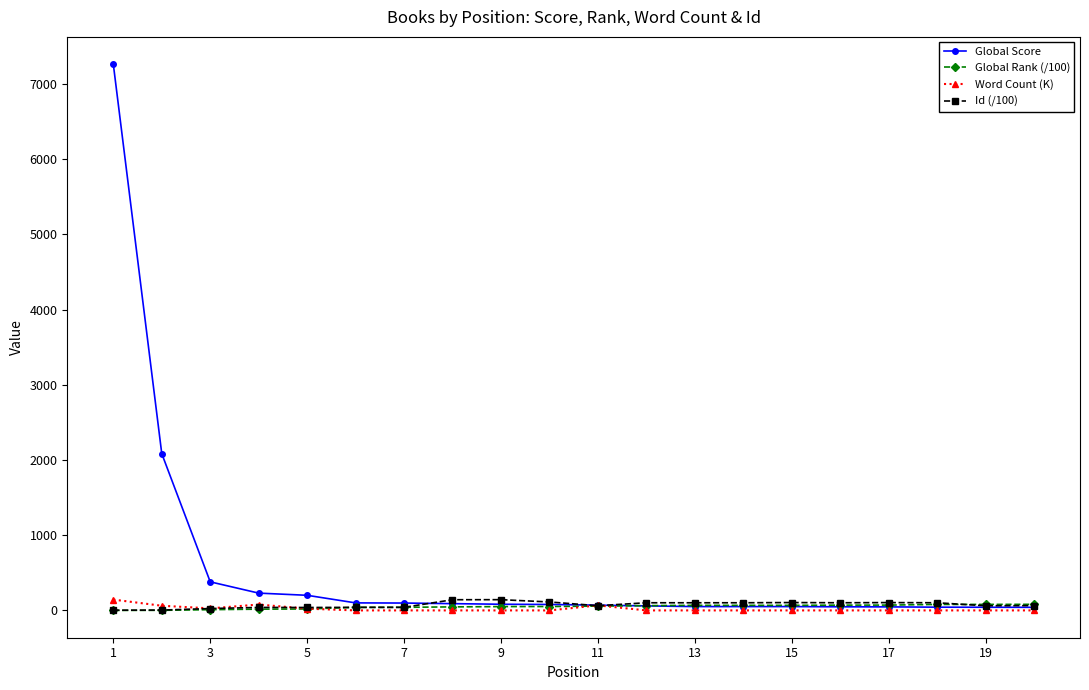

Which series has the widest spread of values?

Global Score